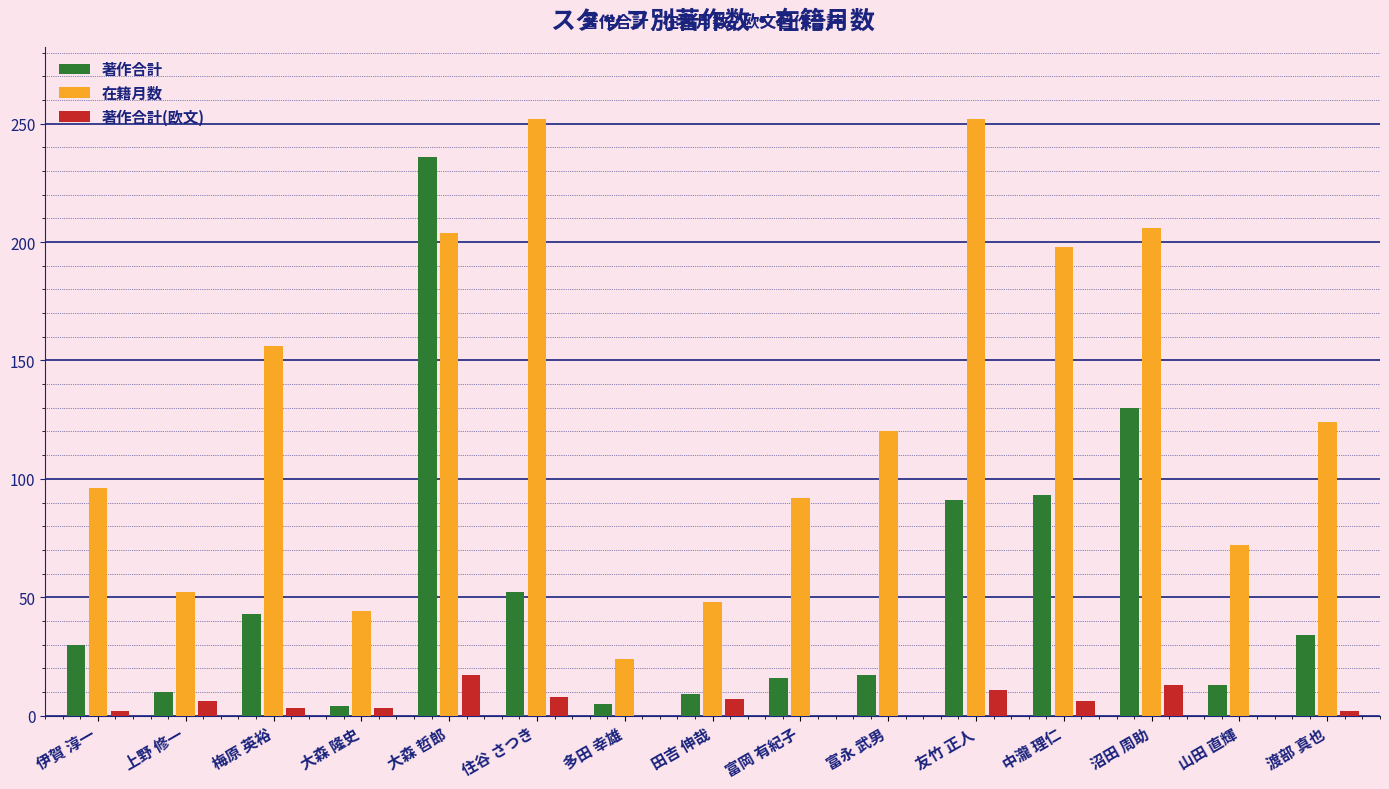

Are the bars grouped side by side (vs. stacked)?

Yes